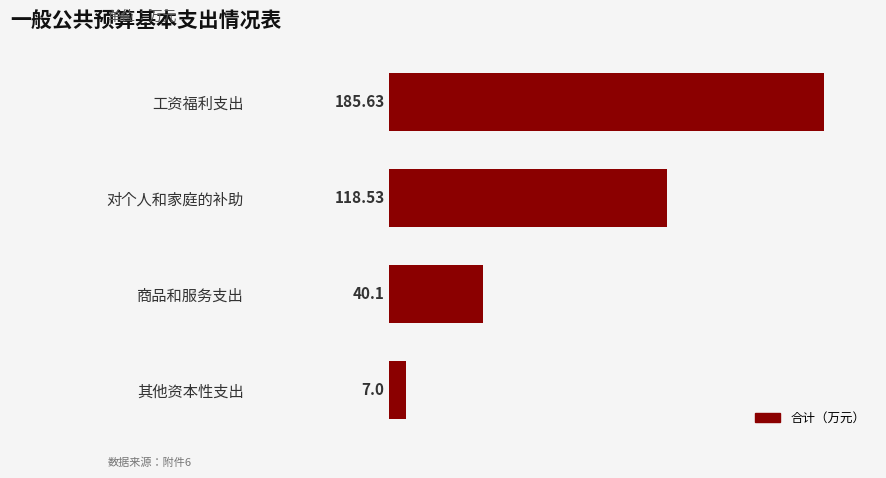

List the labels in order of value, largest first.

工资福利支出, 对个人和家庭的补助, 商品和服务支出, 其他资本性支出